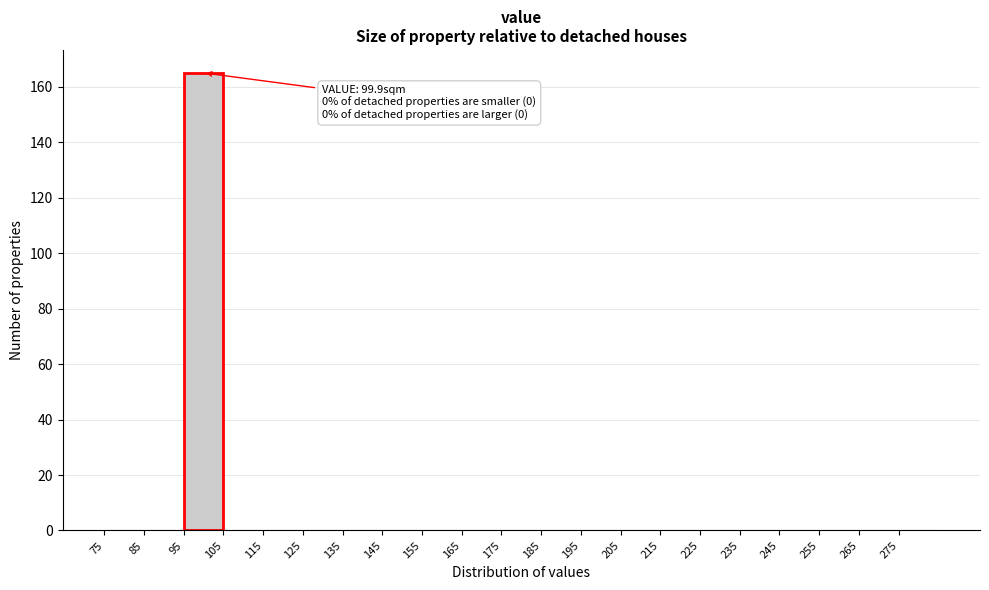

Over which range of the x-axis is the bar tallest?

95 to 105